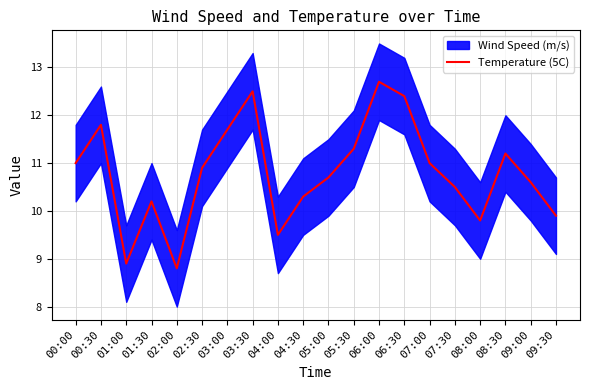

Where is the data nearest to the value 10?

09:30